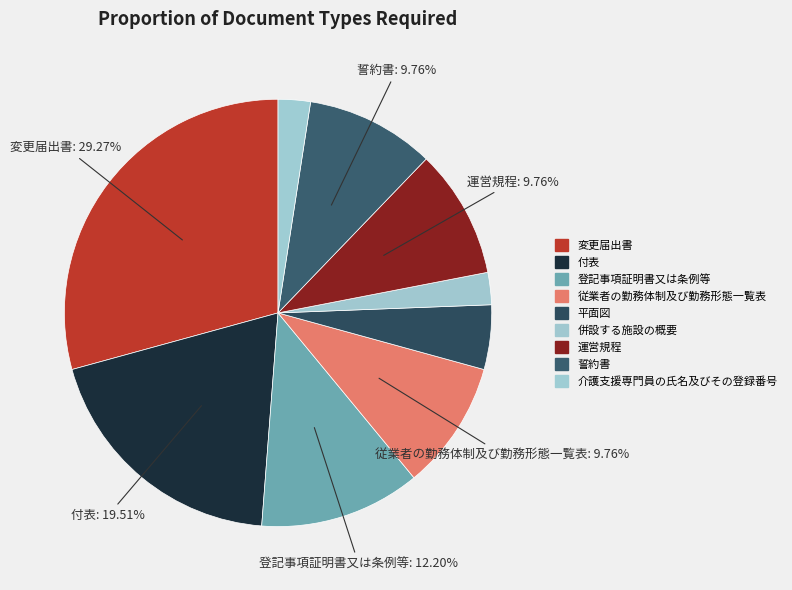

What is the ratio of the value at 変更届出書 to the value at 平面図?

6.0